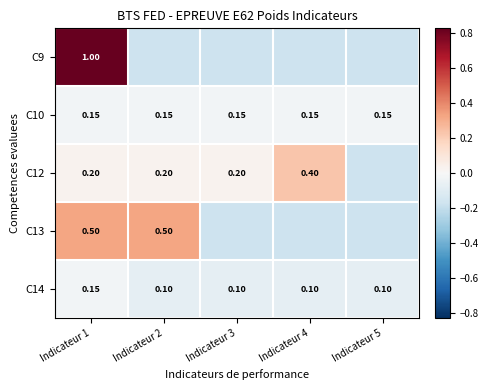

Is the value of C10 at Indicateur 5 greater than the value of C12 at Indicateur 1?

No